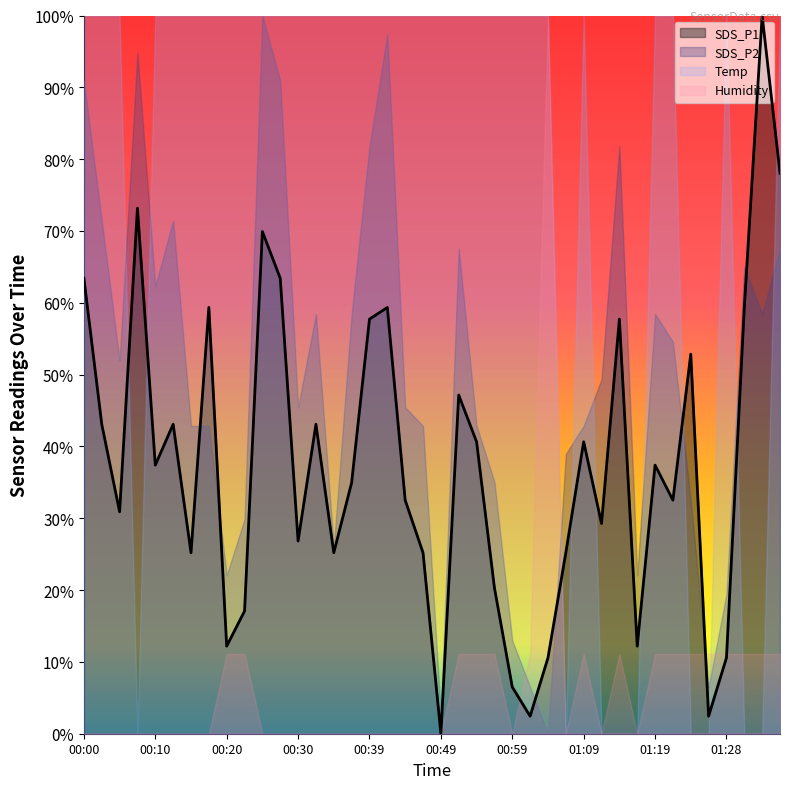

Which series has the largest range (max minus min)?

SDS_P1